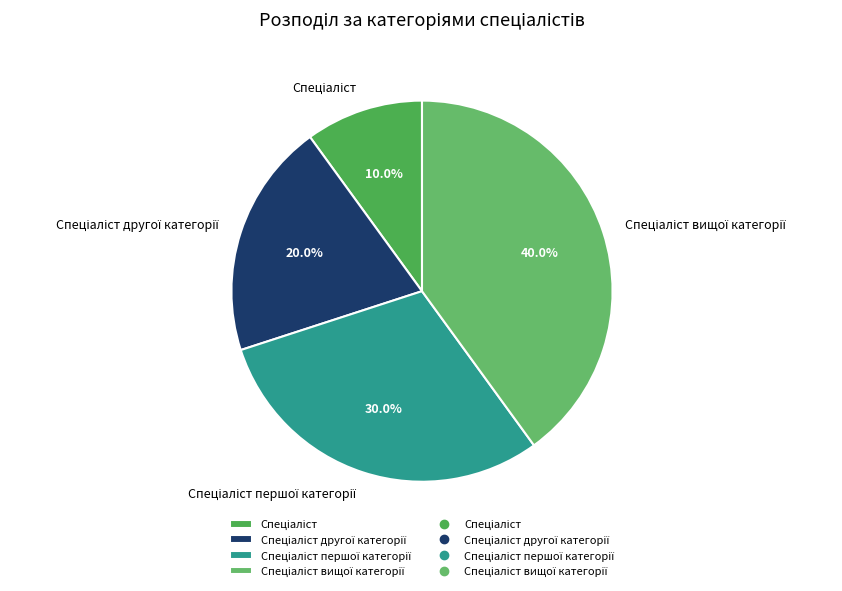

Does any single category account for the majority?

No